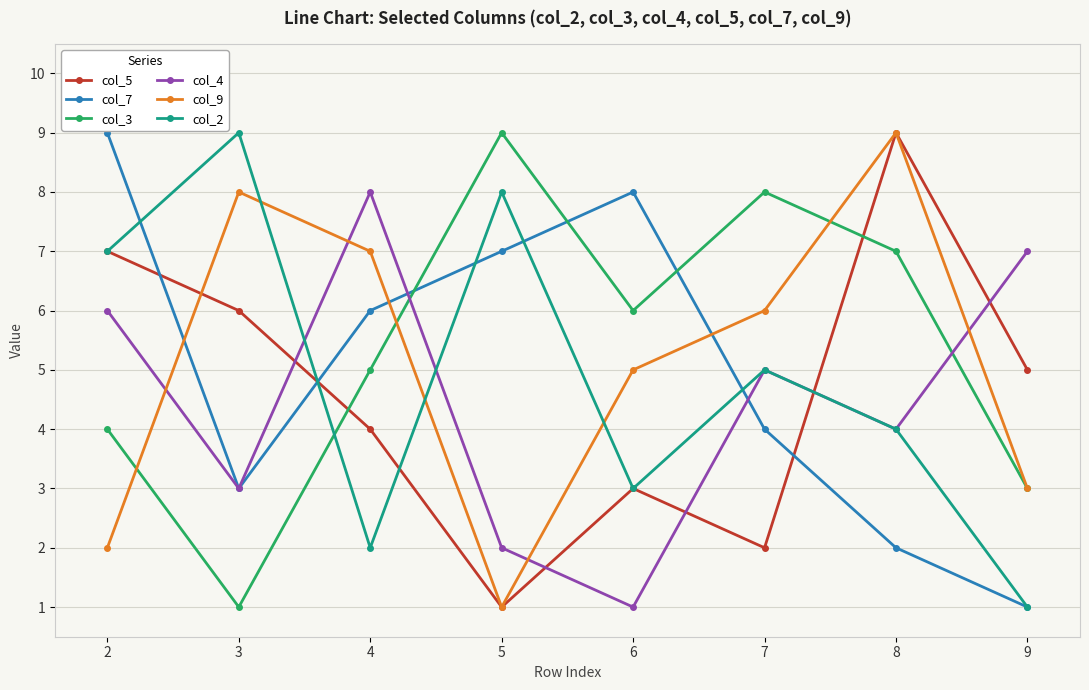

At which category does col_9 reach its first local valley?

5